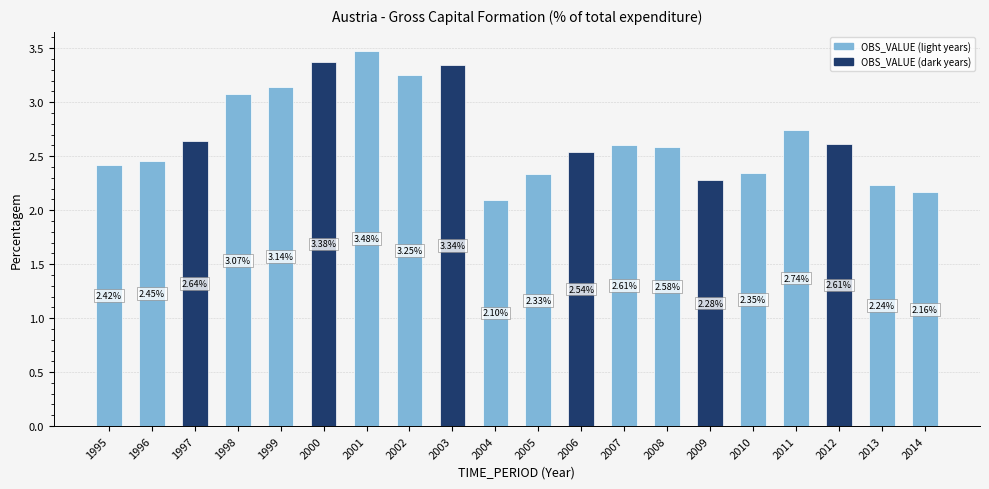

Which has a higher value, 2003 or 2014?

2003